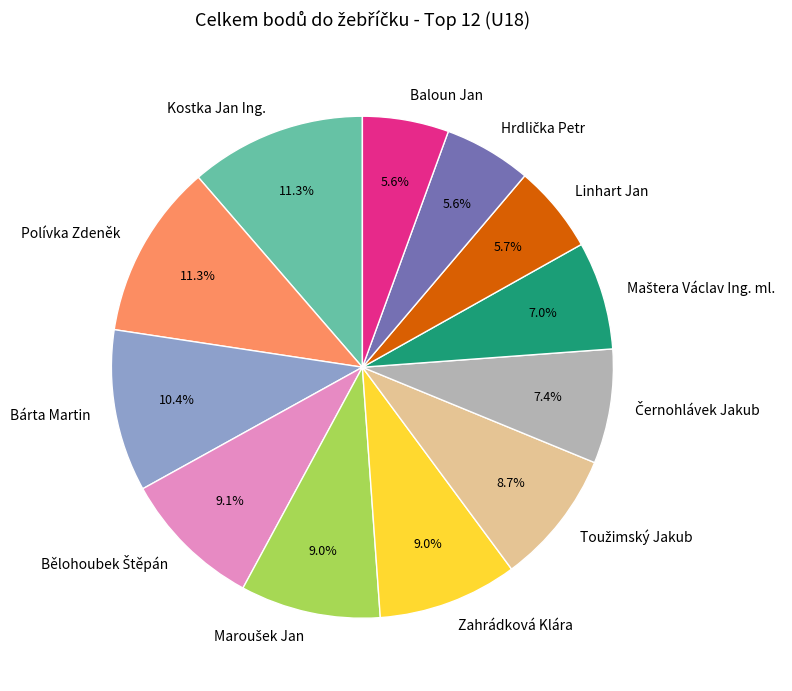

Does Bárta Martin account for over 50% of the chart?

No